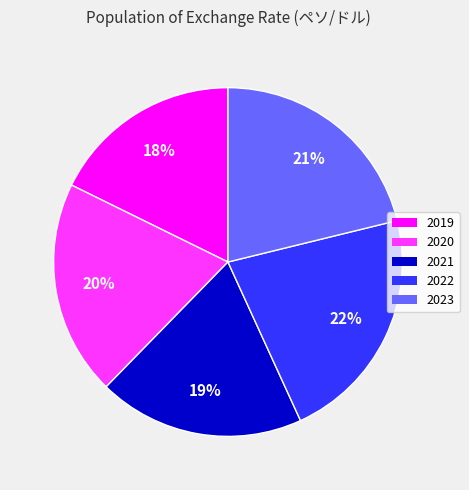

How many slices are in this pie chart?

5